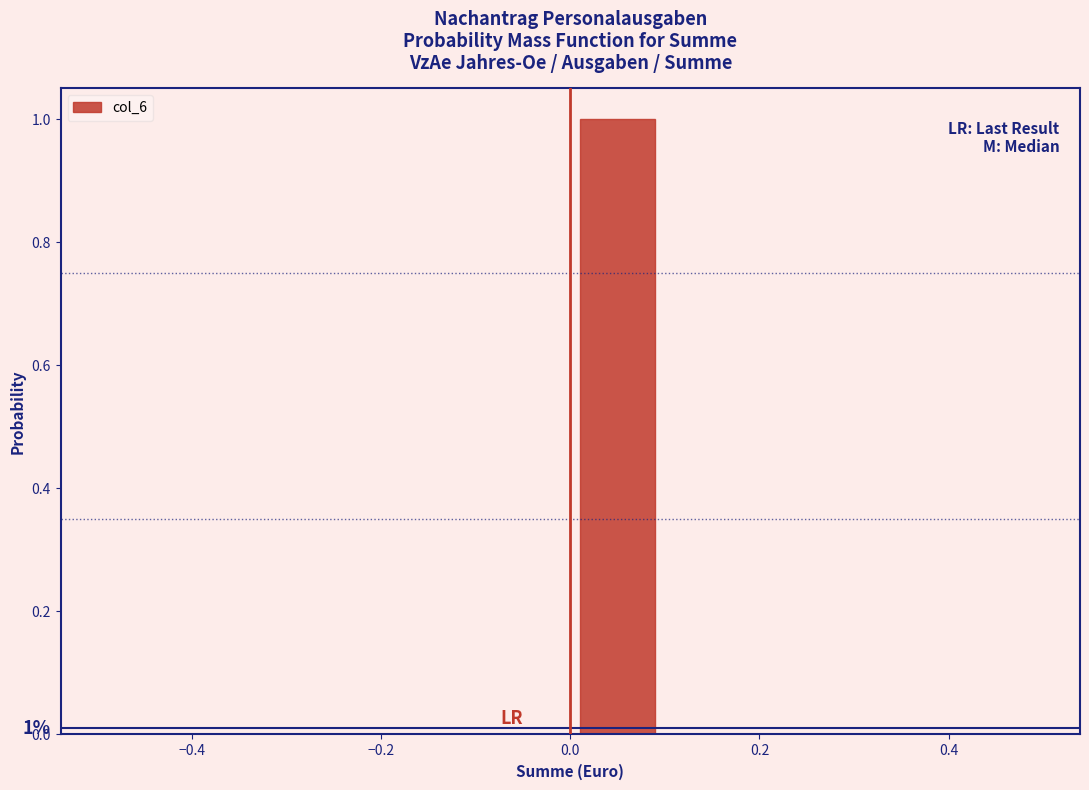

Over which range of the x-axis is the bar tallest?

0.0 to 0.1